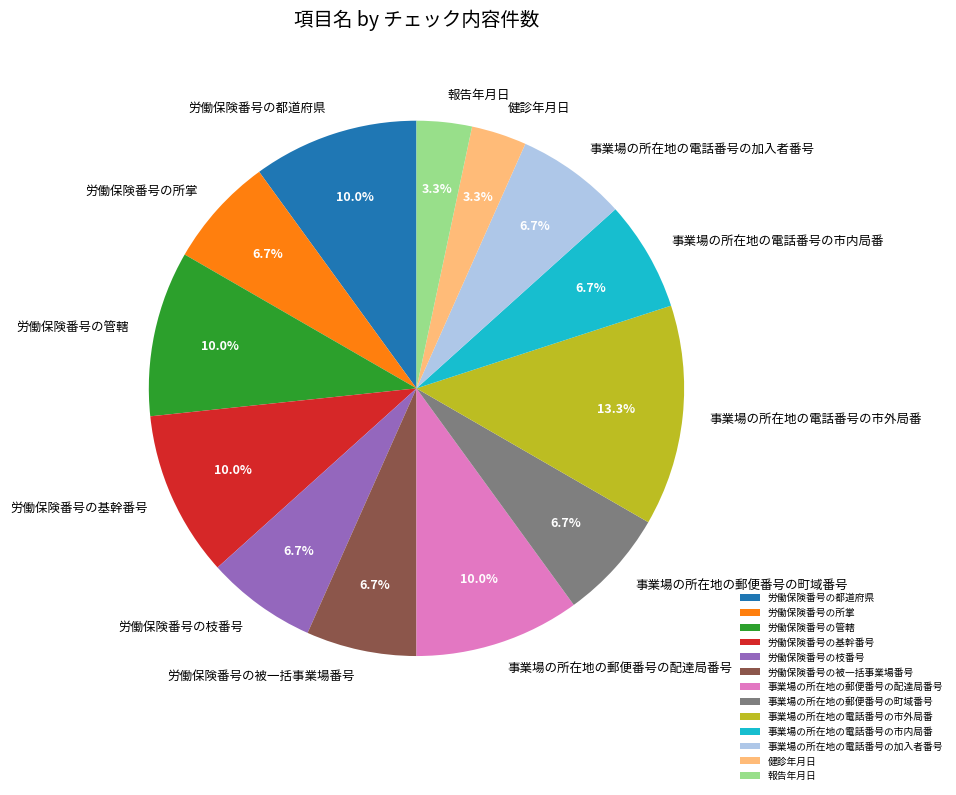

Which category has the biggest portion of the pie?

事業場の所在地の電話番号の市外局番